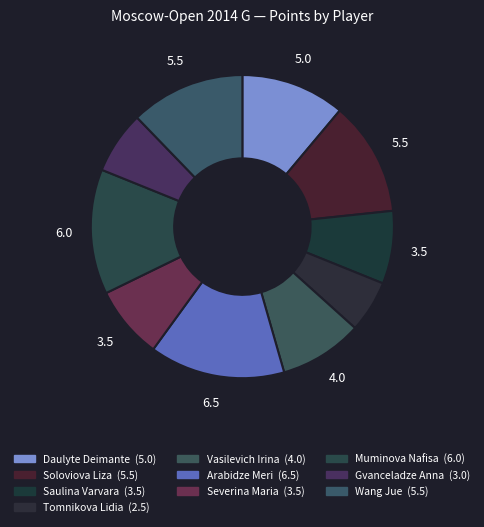

Does Tomnikova Lidia account for over 50% of the chart?

No